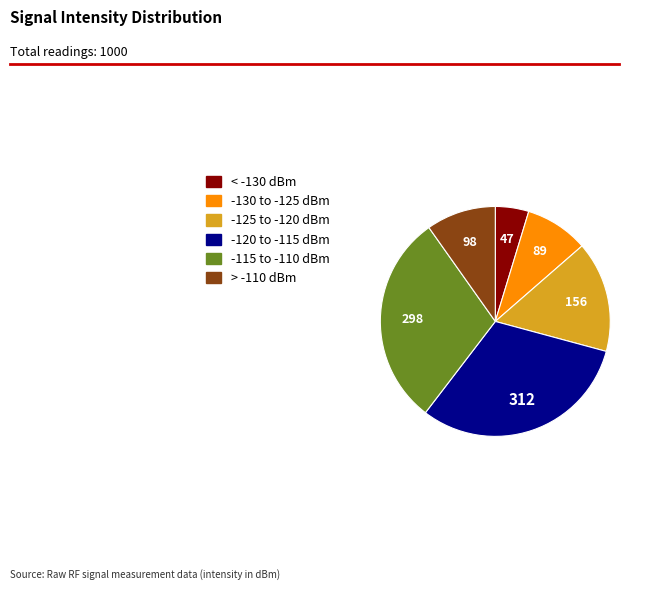

Does any single category account for the majority?

No